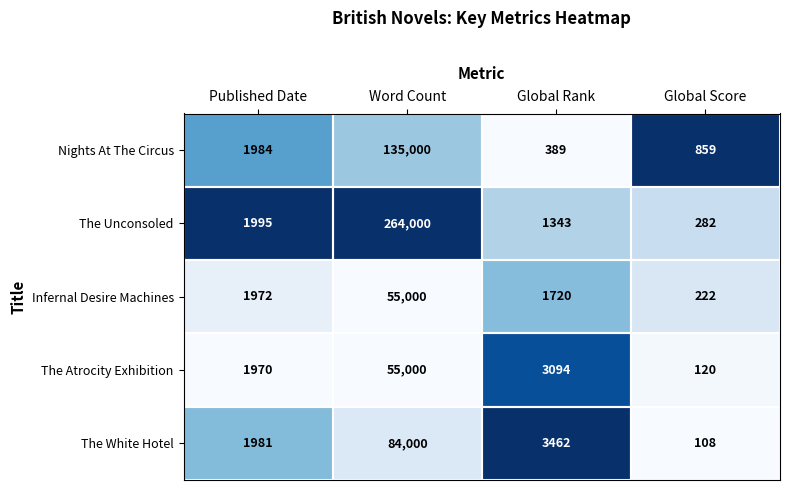

The The Atrocity Exhibition series shows 1970 at Published Date. True or false?

True